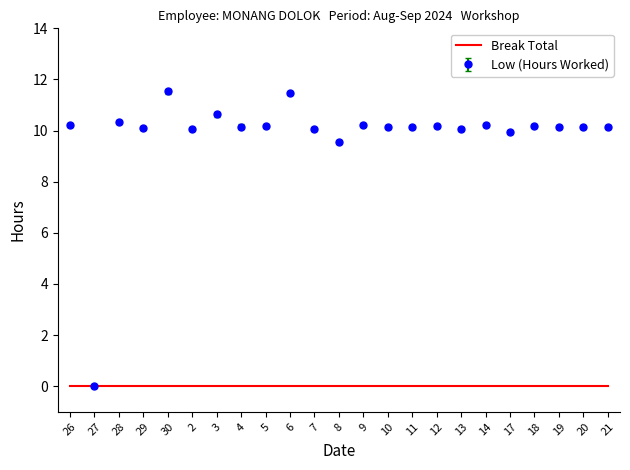

What position from the left is 30?

5